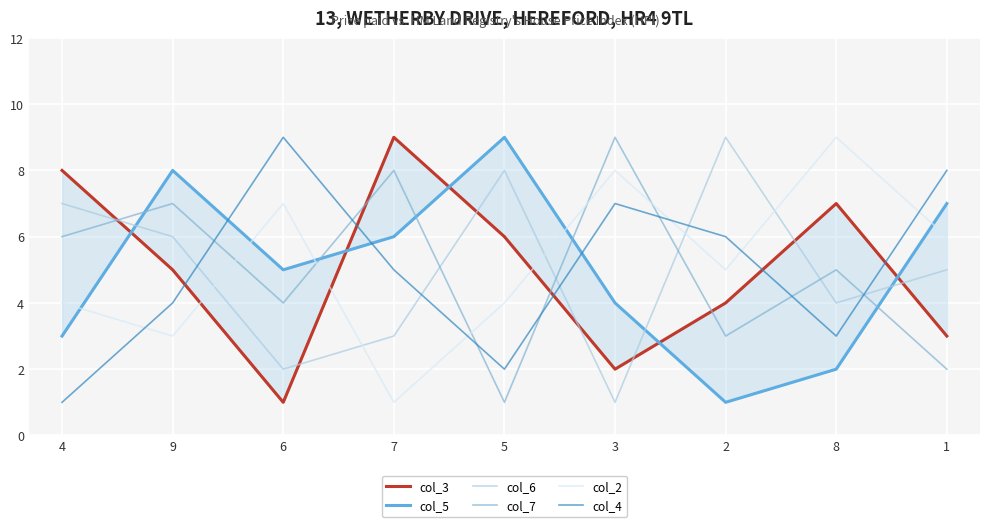

What is the maximum value for col_2?

9